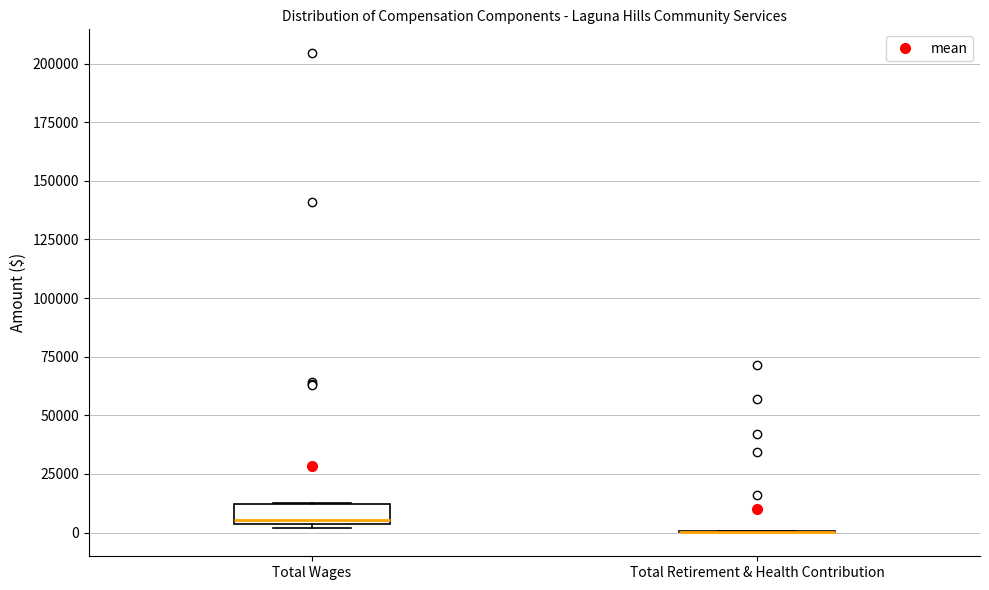

Where is the lower edge of the box for Total Wages on the y-axis? The values are not printed on the chart, so give them approximately, as read against the axis.

5000